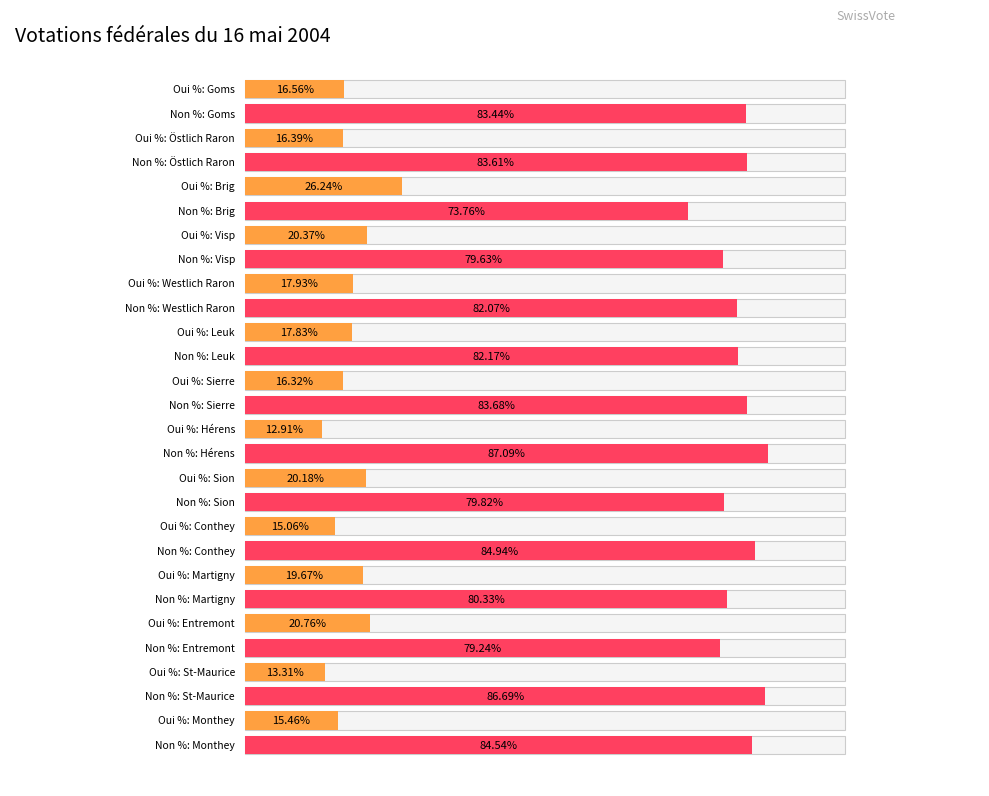

The value of Non % at Brig is 41.3. True or false?

False